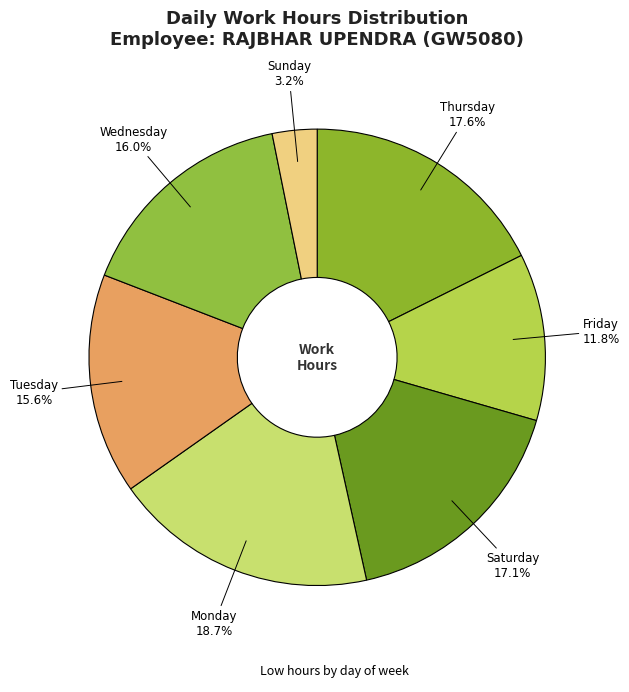

How many segments does this pie chart have?

7